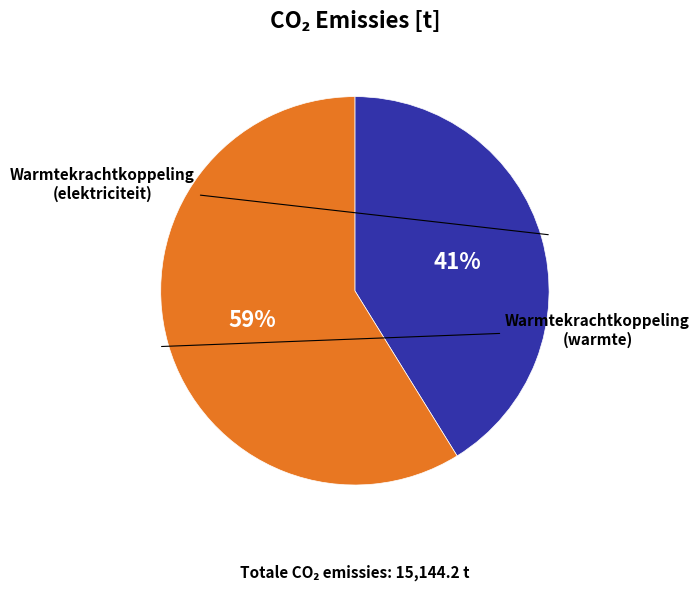

To the nearest percent, what is the average slice percentage?

50%